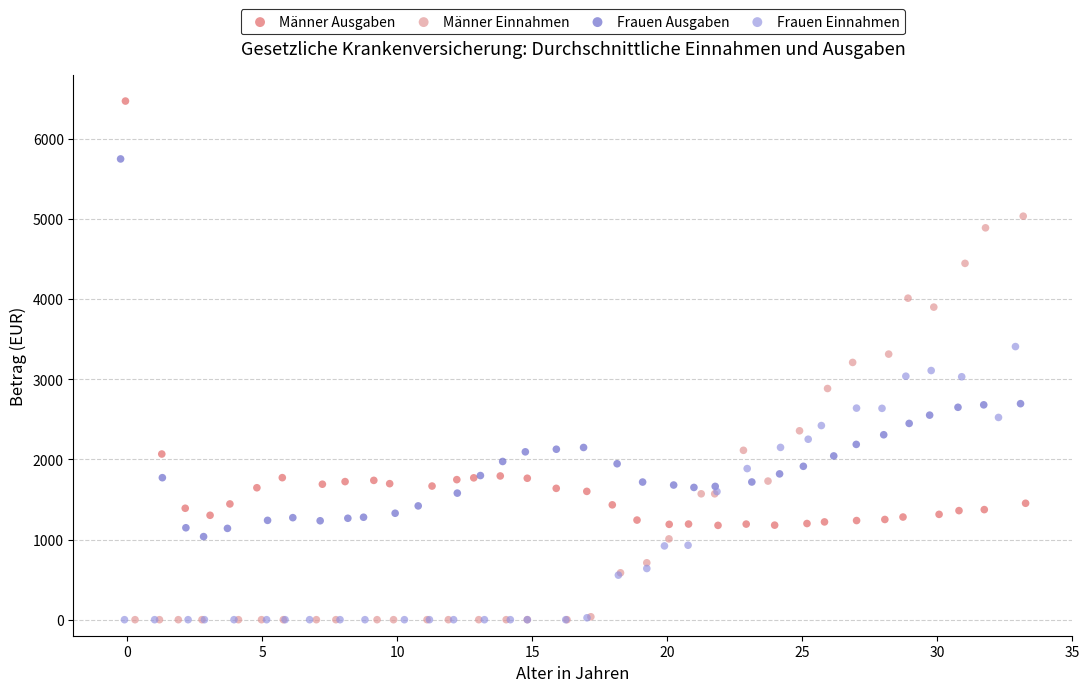

Which series reaches the maximum Y coordinate?

Männer Ausgaben